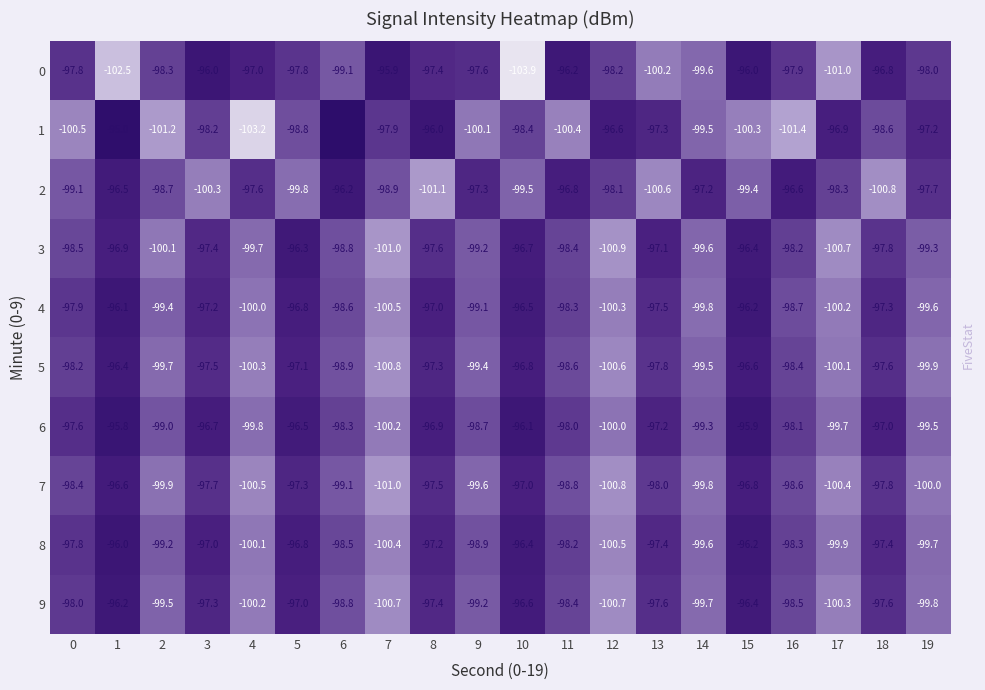

Rank the series at 13 from highest to lowest value.

3, 6, 1, 8, 4, 9, 5, 7, 0, 2